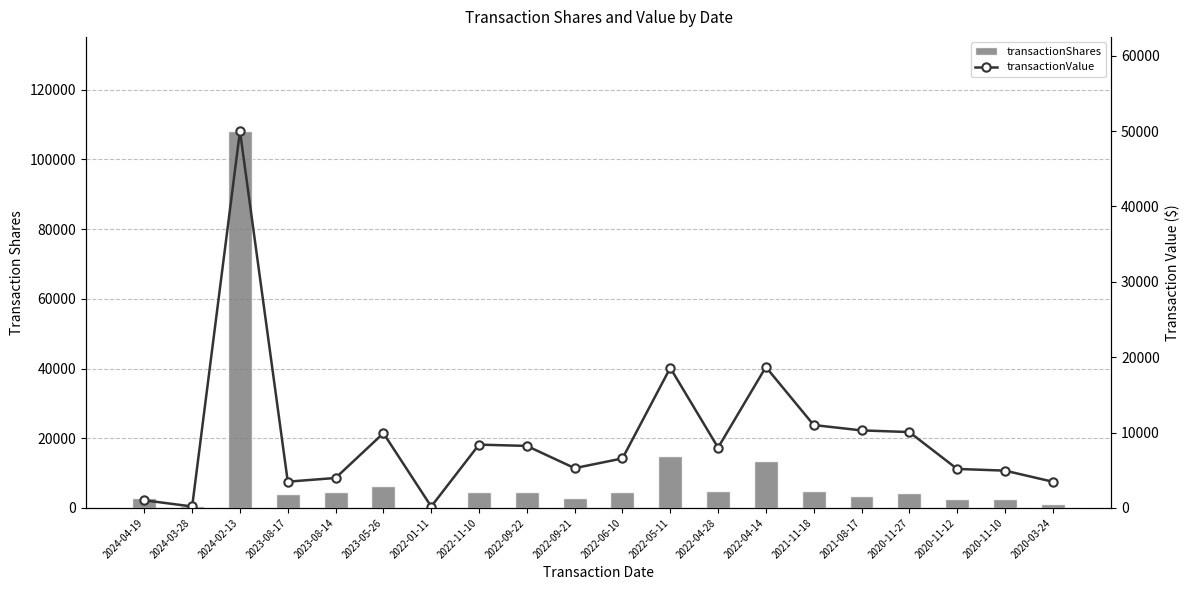

What is the difference between the maximum and minimum values in the transactionValue series?

49813